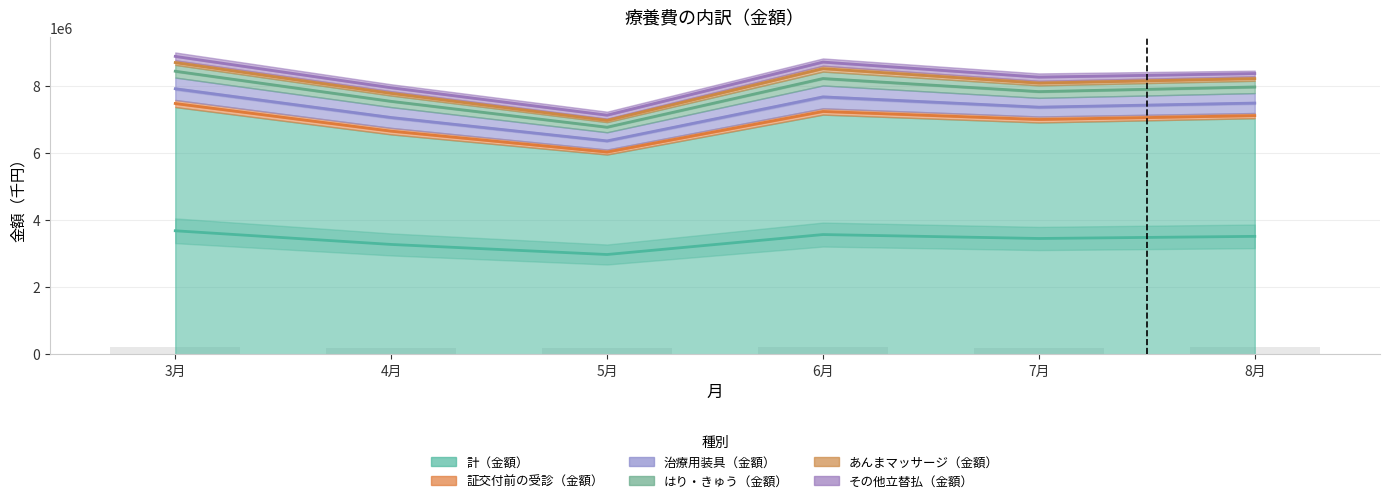

Rank the series by their maximum value, from highest to lowest.

計（金額）, 治療用装具（金額）, はり・きゅう（金額）, その他立替払（金額）, 証交付前の受診（金額）, あんまマッサージ（金額）